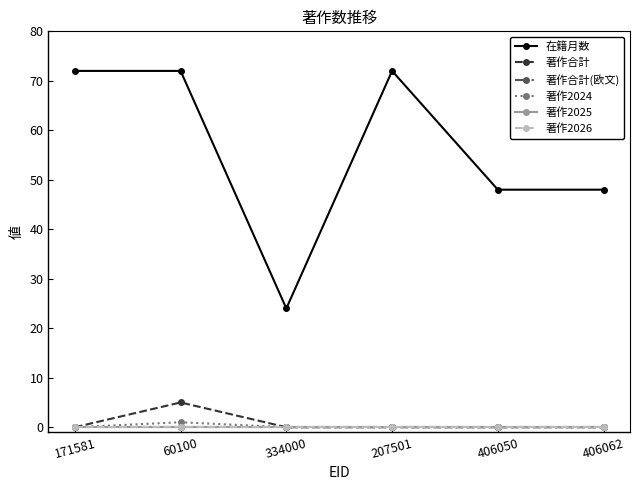

What position from the left is 406050?

5